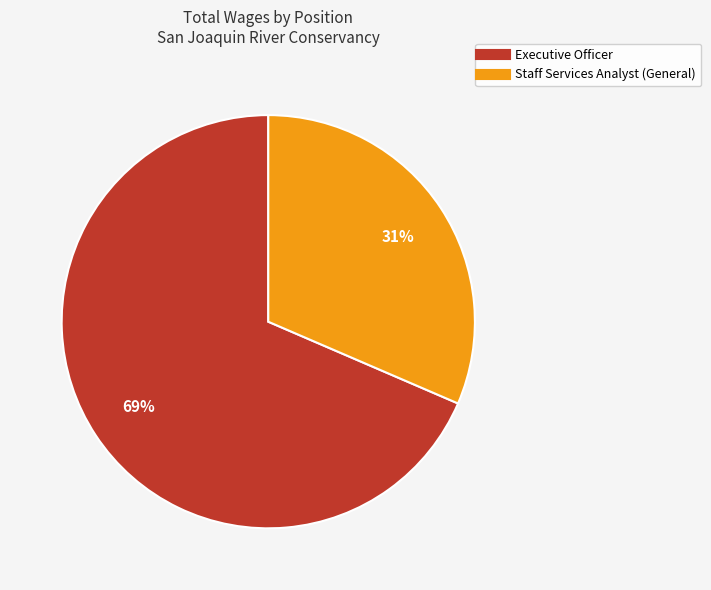

Is it true that Staff Services Analyst (General) is 26% of the pie?

False